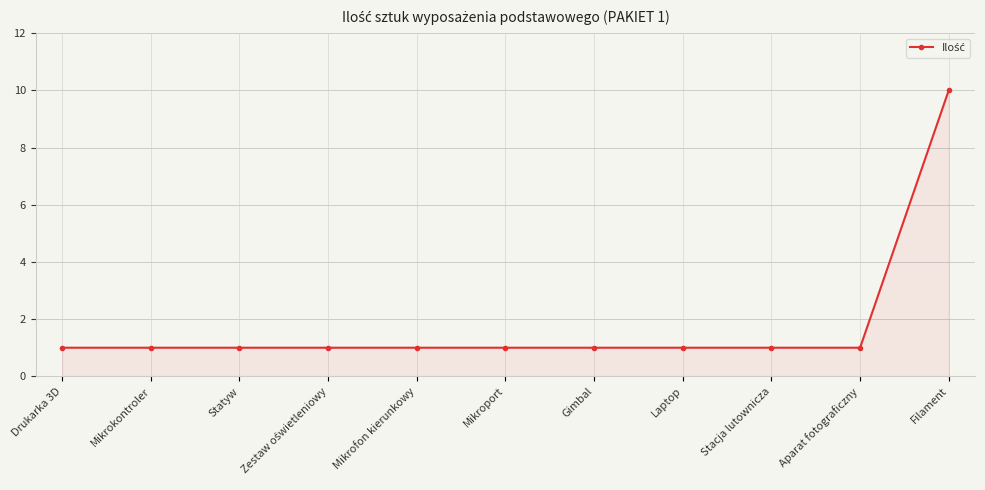

Count the number of data series in this chart.

1